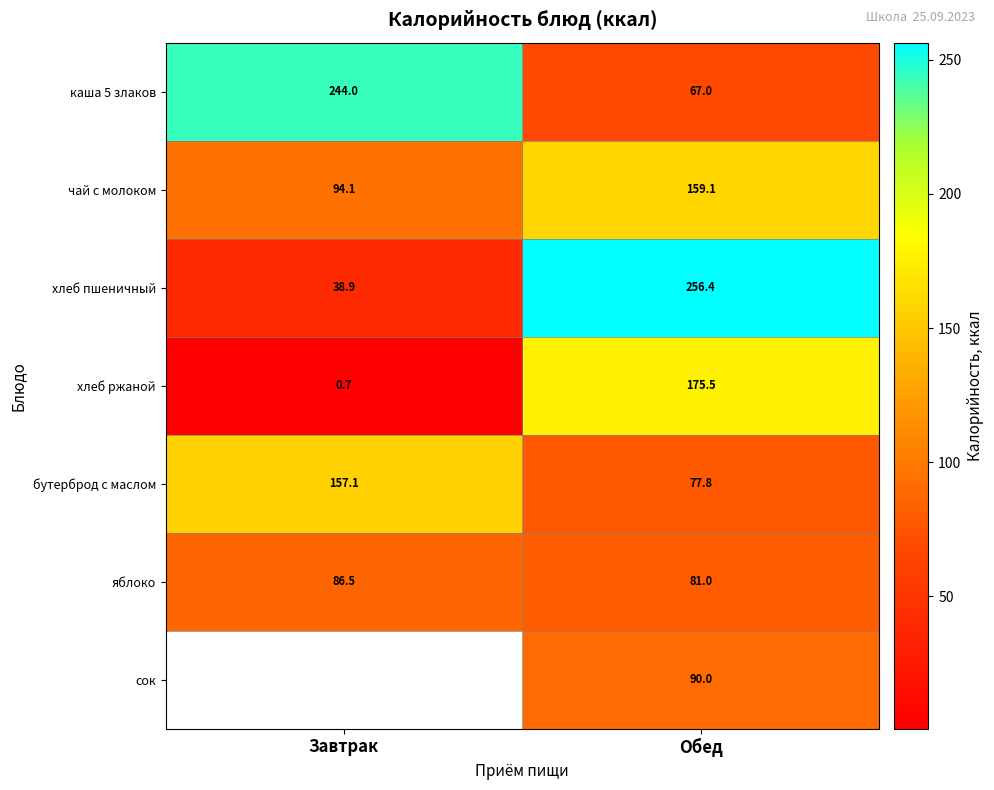

The value of каша 5 злаков at Обед is 67.0. True or false?

True